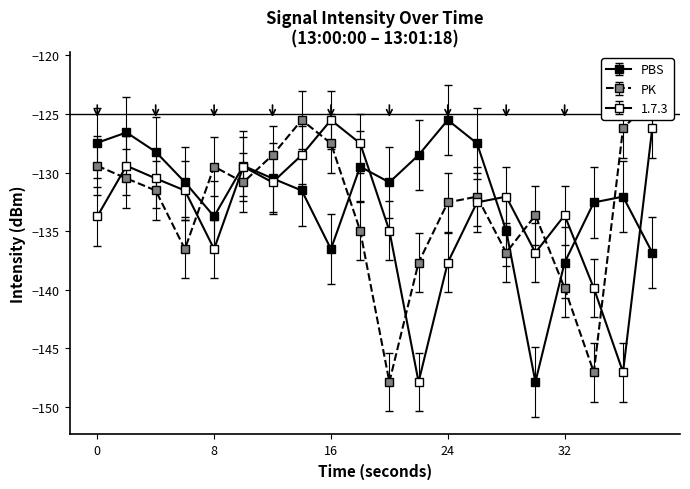

True or false: intensity_upper and intensity_lower cross at least once.

False